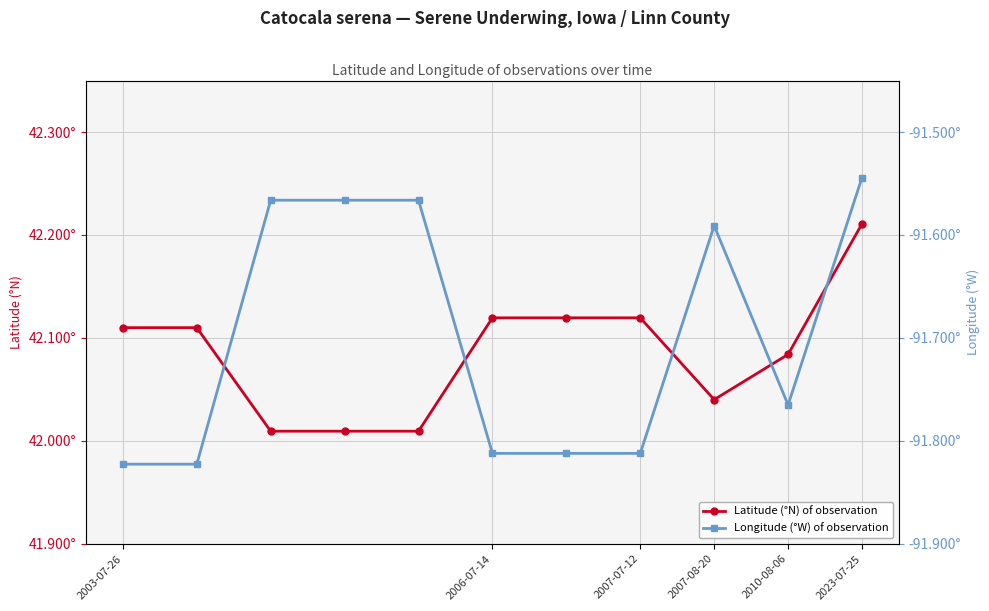

True or false: Longitude (°W) of observation and Latitude (°N) of observation cross at least once.

False